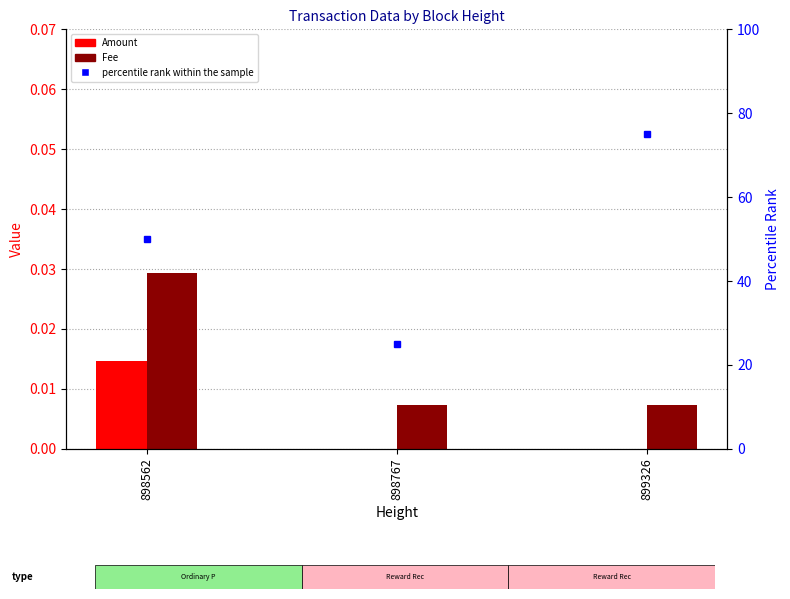

Between 898562 and 898767, which is larger?

898562